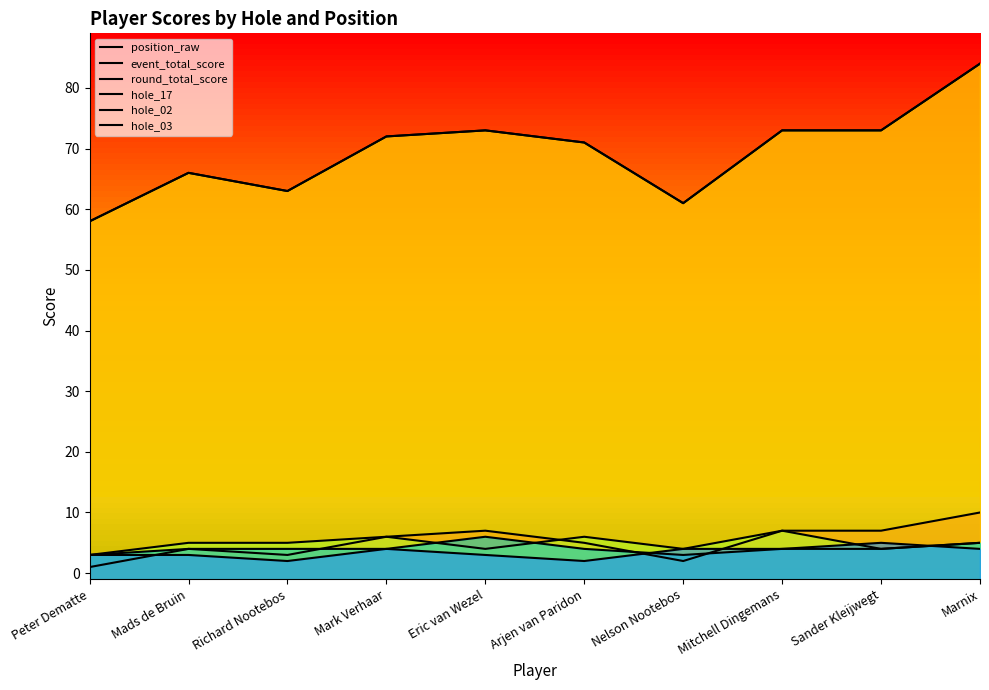

The value of round_total_score at Sander Kleijwegt is 16. True or false?

False